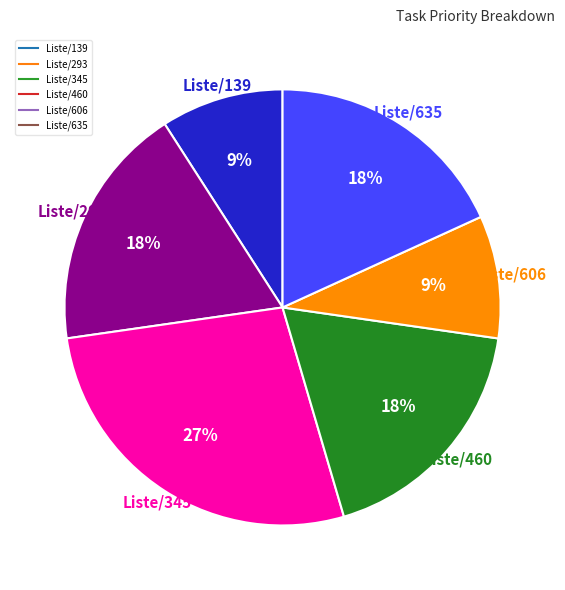

Is it true that Liste/460 is 18% of the pie?

True